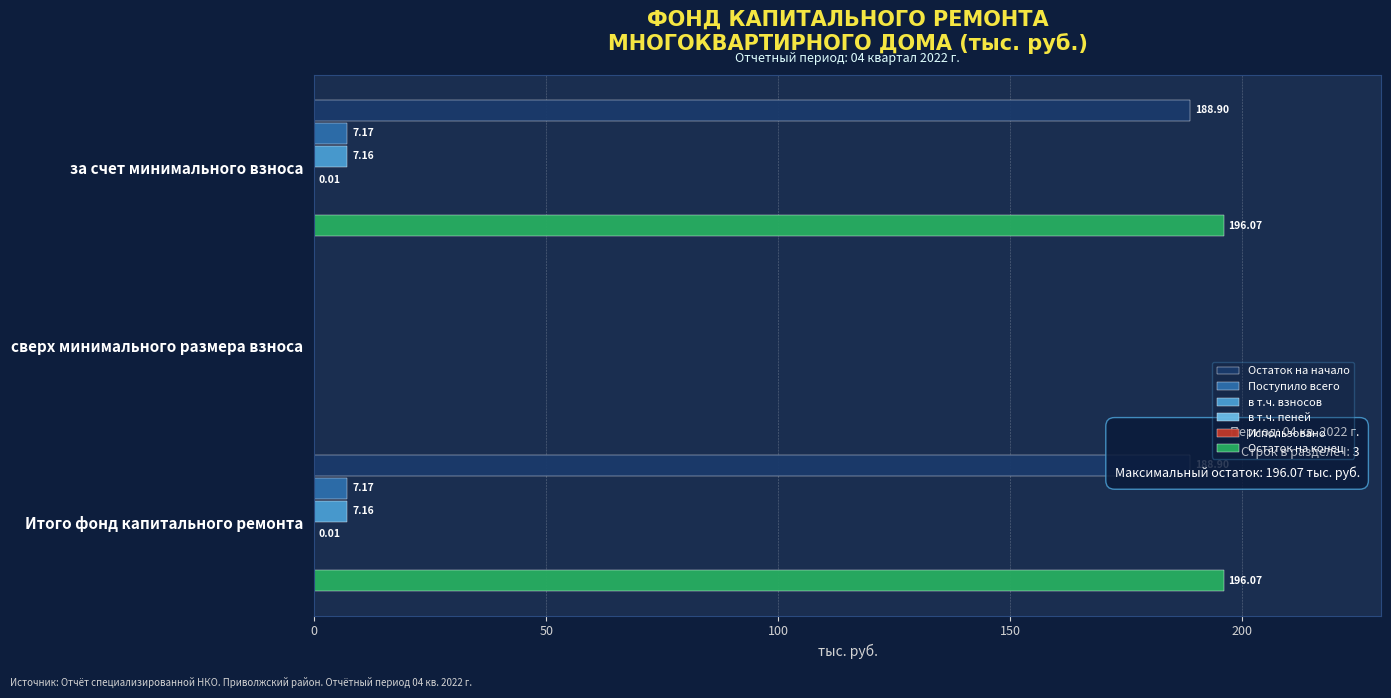

What is the difference between the second highest and minimum values in the в т.ч. взносов series?

7.2